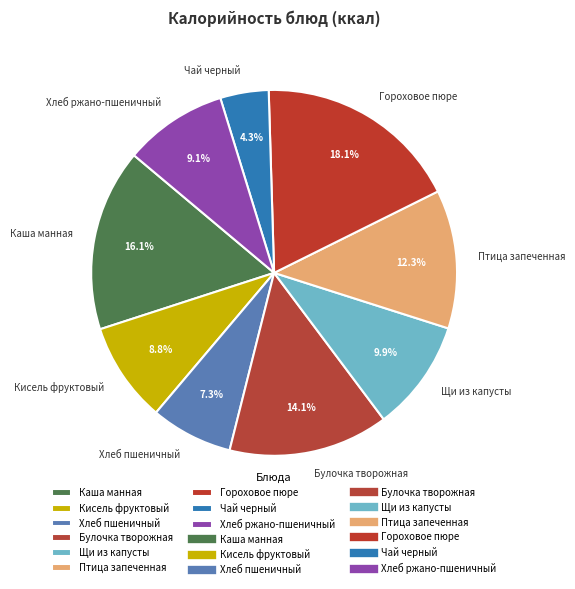

What is the total percentage of Хлеб пшеничный and Хлеб ржано-пшеничный?

16.4%